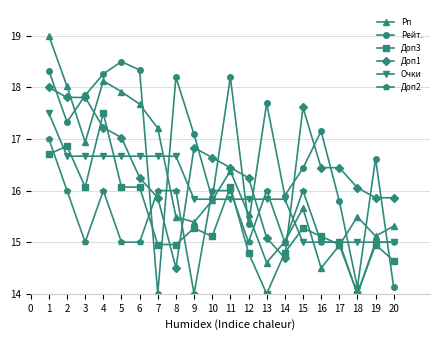

What are all the series names shown in the legend?

Рп, Рейт., Доп3, Доп1, Очки, Доп2